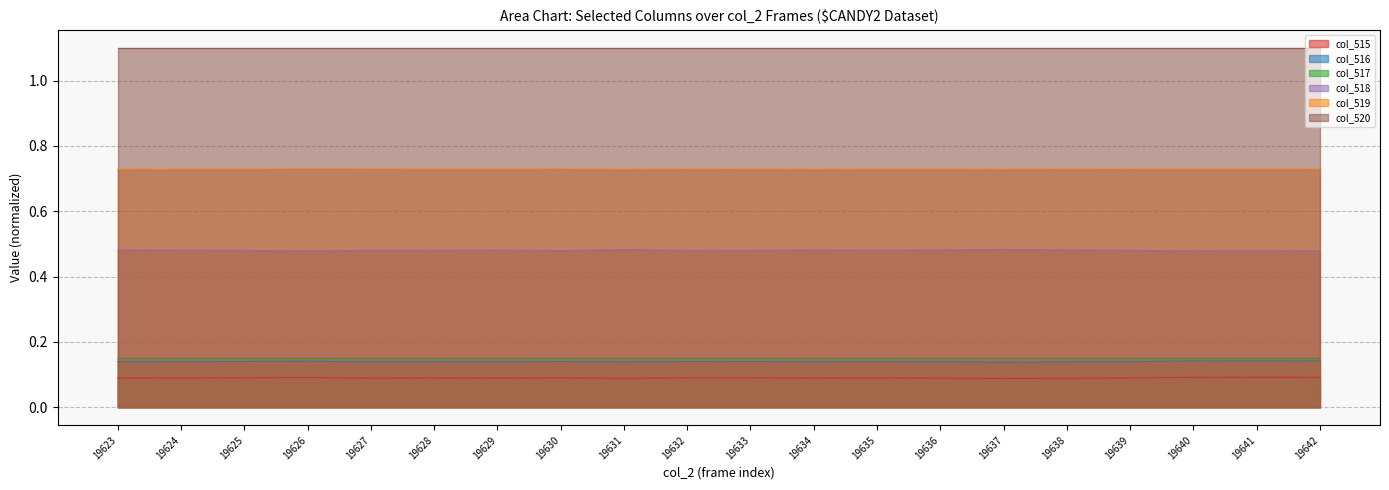

True or false: col_519 has a value of 0.7 at 19625.

True